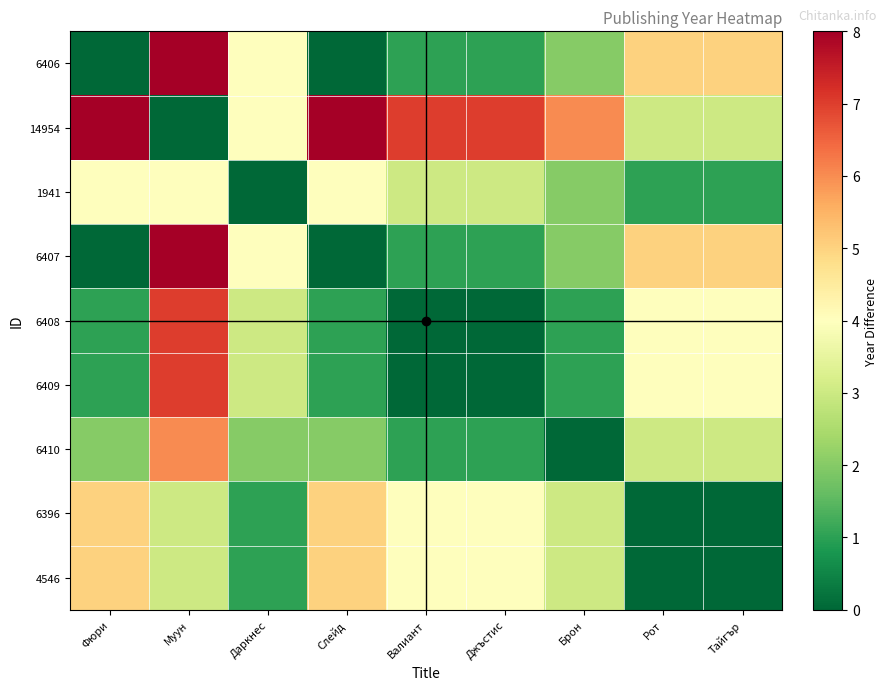

What is the total value across all series at Валиант?

21